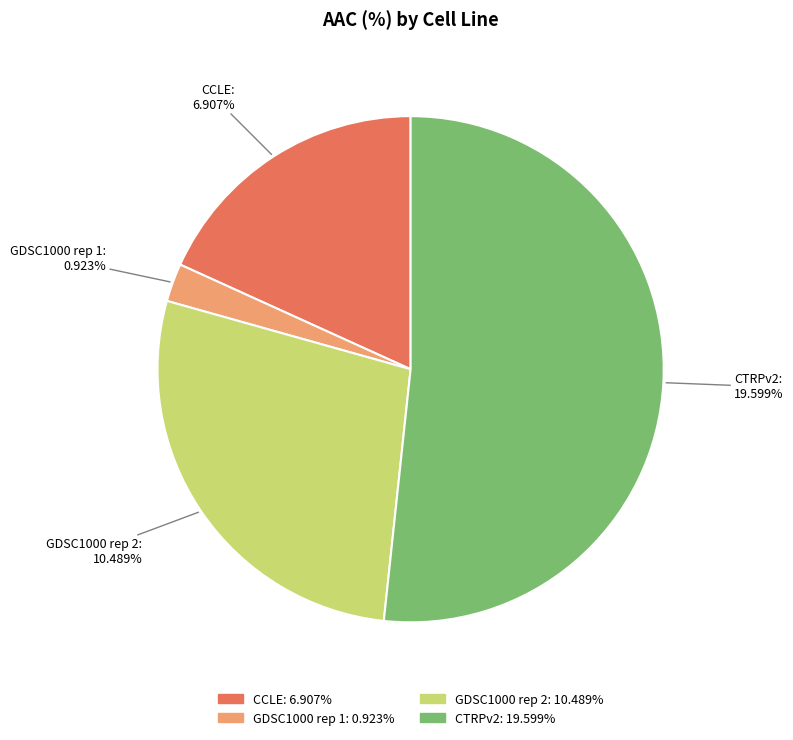

What is the change in value from GDSC1000 rep 2 to CTRPv2?

+9.1